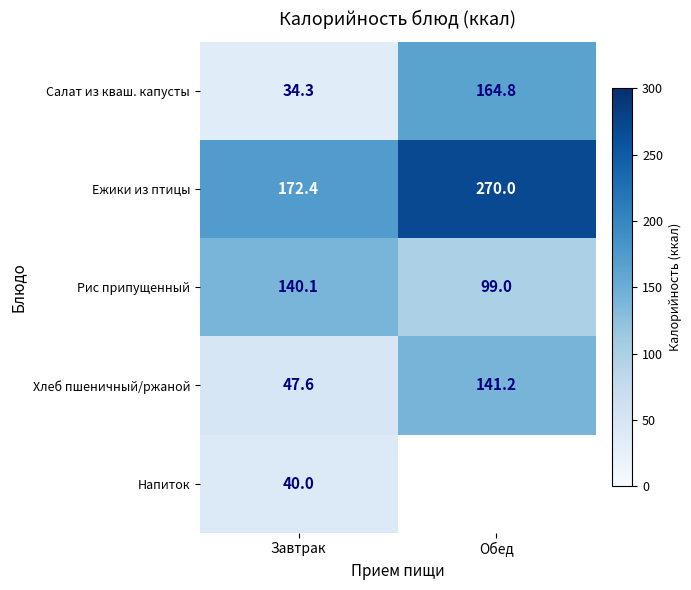

At which label does Салат из кваш. капусты reach its peak?

Обед